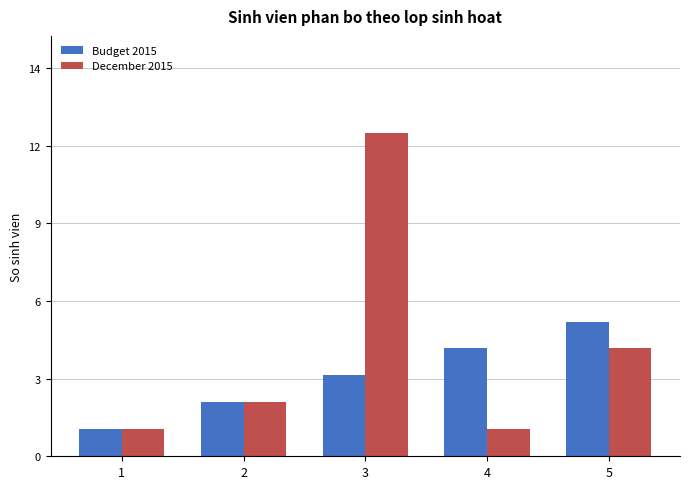

What is the minimum value shown in the chart?

1